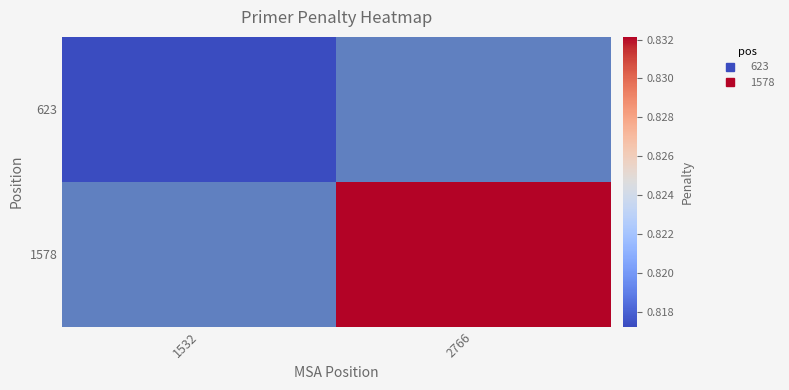

Rank the series by their average value, from lowest to highest.

623, 1578